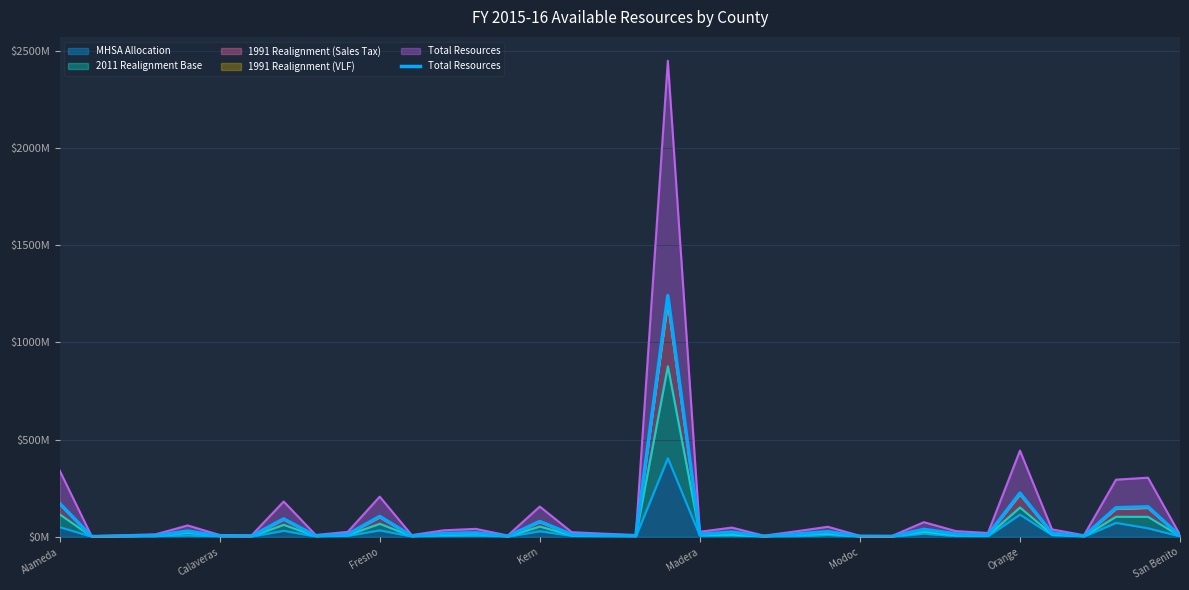

What is the average value?

70.8